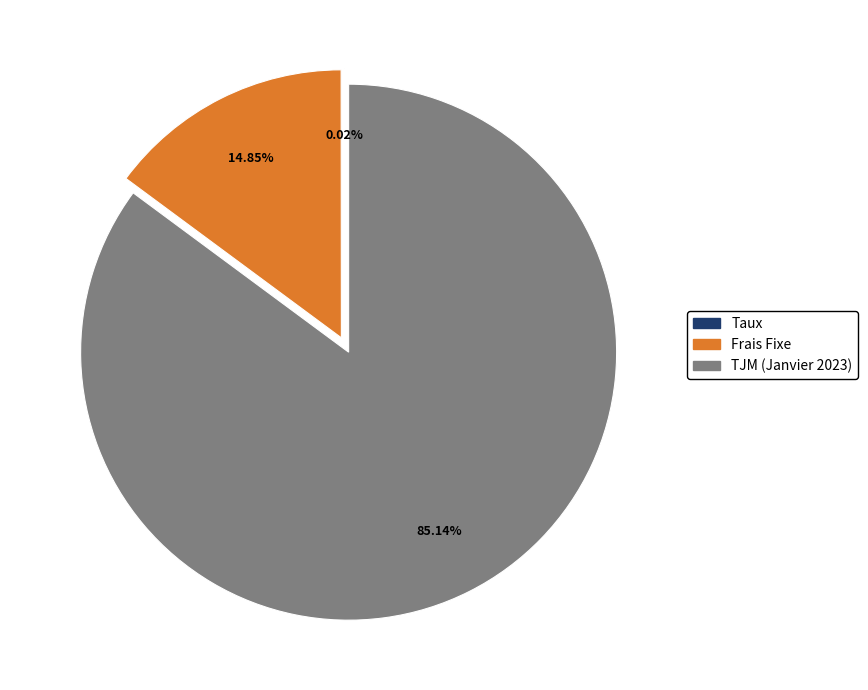

What percentage do Frais Fixe and TJM (Janvier 2023) together represent?

100.0%